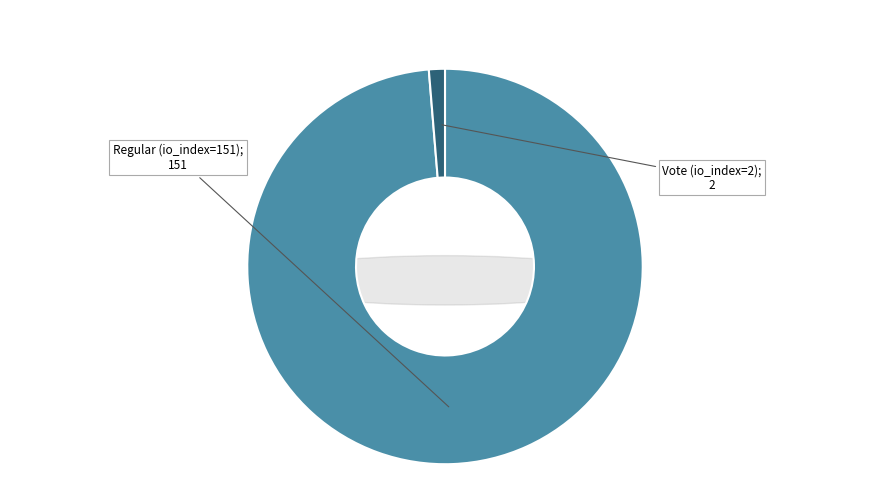

To the nearest percent, what percentage of the pie is Regular (io_index=151)?

99%